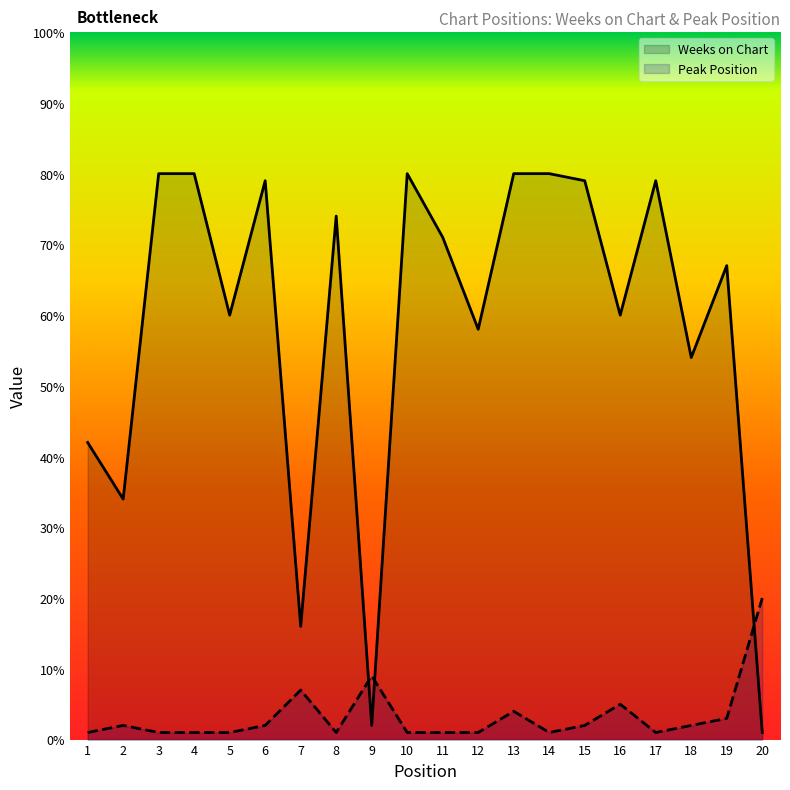

How many lines are shown in the chart?

2